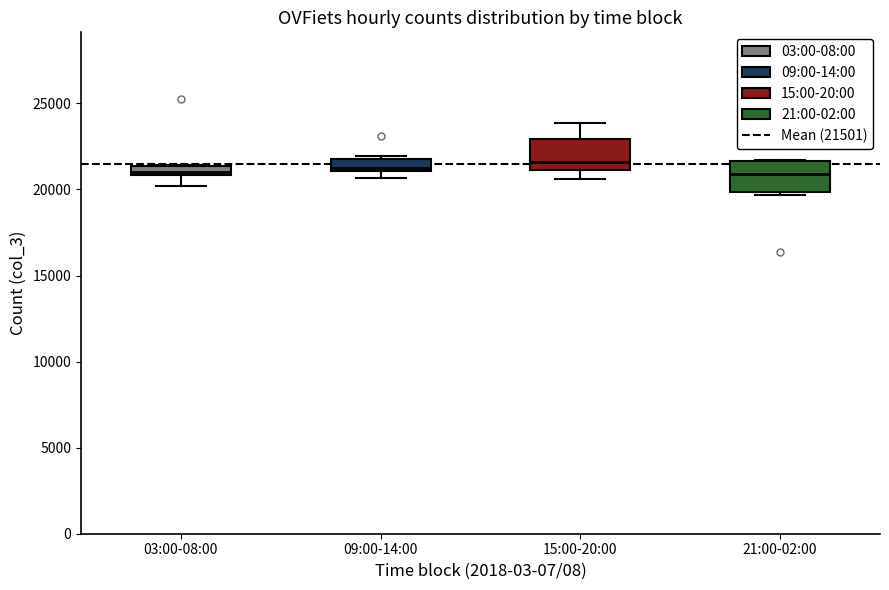

Where is the lower edge of the box for 03:00-08:00 on the y-axis? The values are not printed on the chart, so give them approximately, as read against the axis.

21000